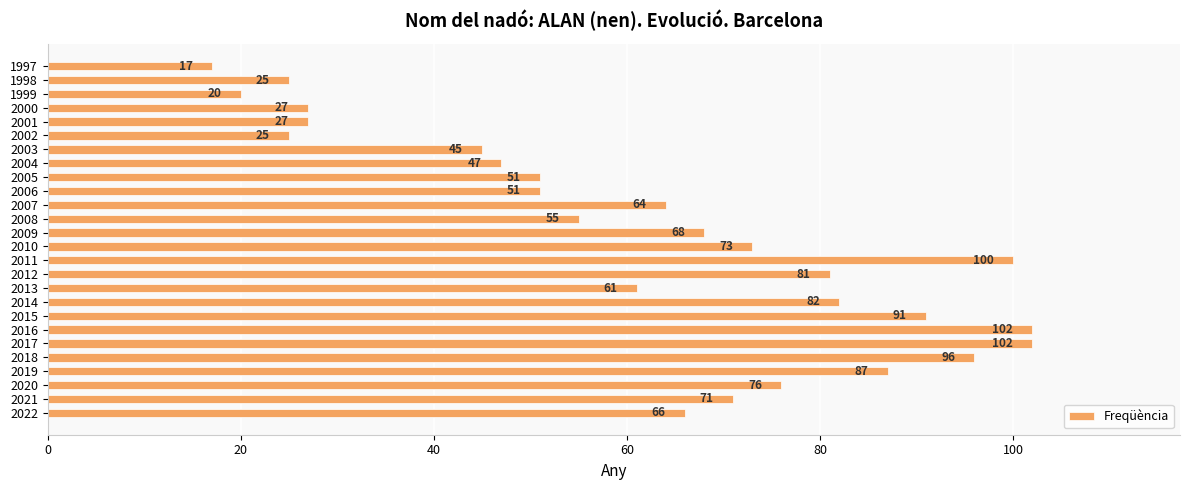

Which label corresponds to the smallest value in the chart?

1997